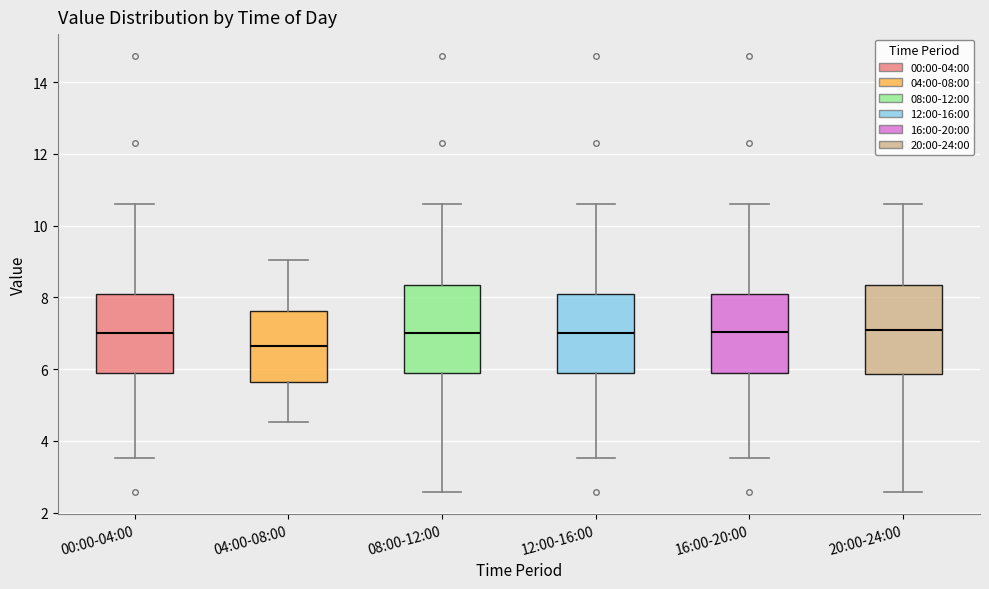

Which box has the lowest median line?

04:00-08:00